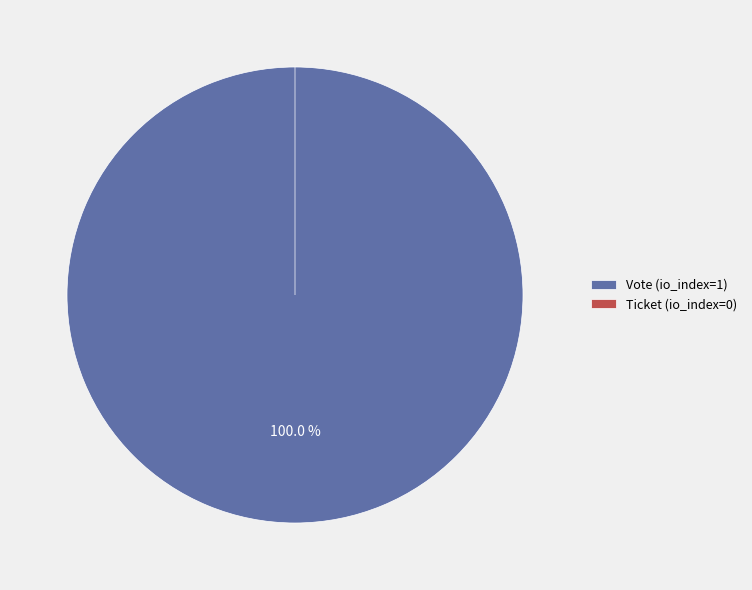

Which slice is the largest?

Vote (io_index=1)